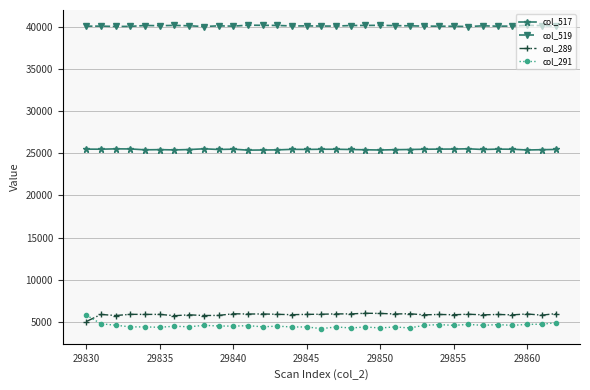

True or false: col_289 has more than 1 interior local peaks.

True